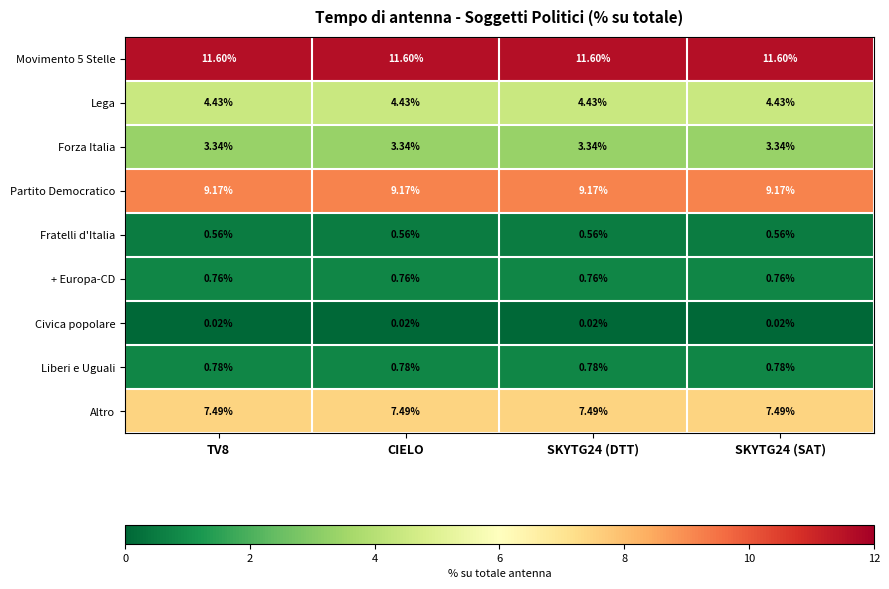

Is the value of Fratelli d'Italia at SKYTG24 (SAT) greater than the value of Liberi e Uguali at SKYTG24 (SAT)?

No